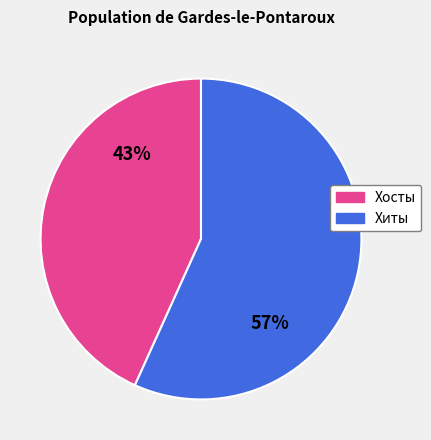

To the nearest percent, what is the difference between the largest and smallest slice percentages?

14%